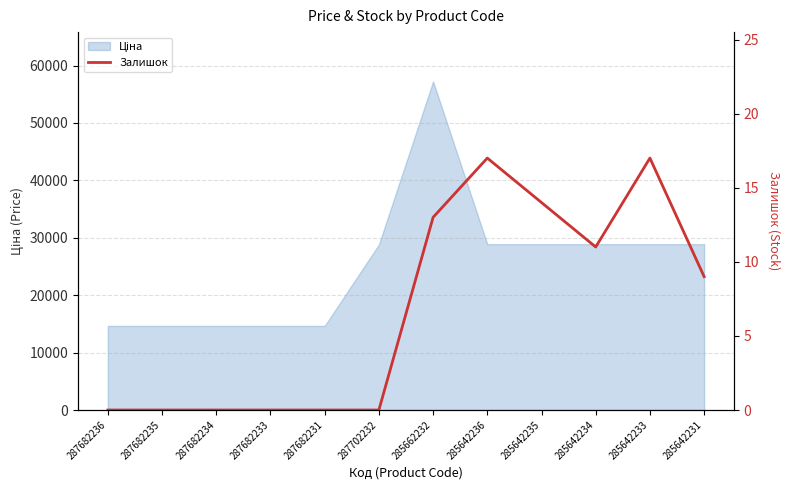

At which label does the data first exceed 9?

285662232